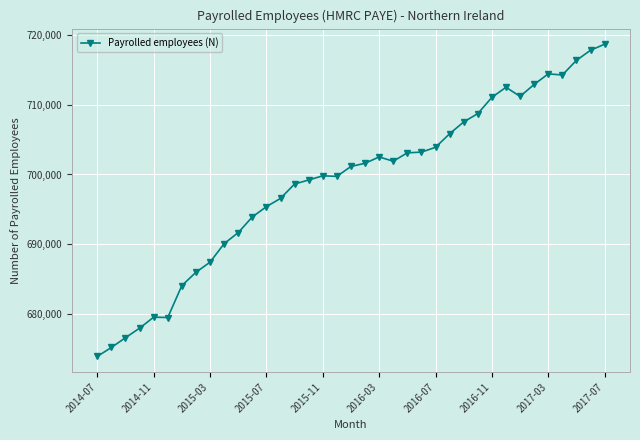

Is this an area chart (filled region under the line)?

No